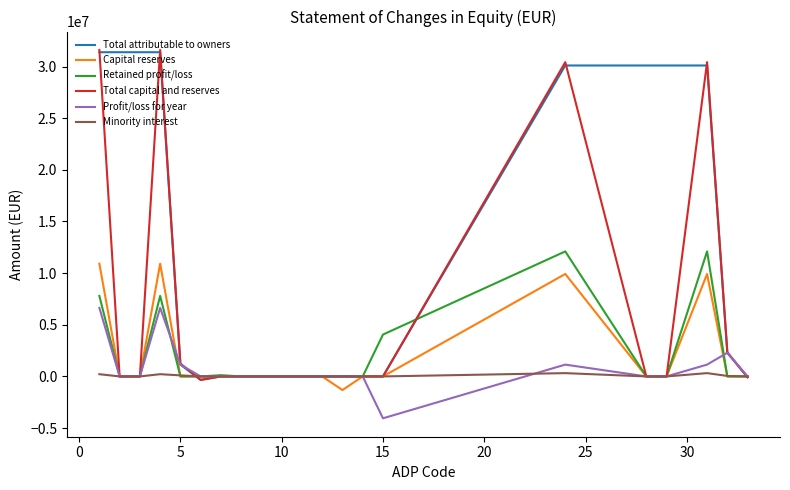

What is the smallest value displayed?

-4053836